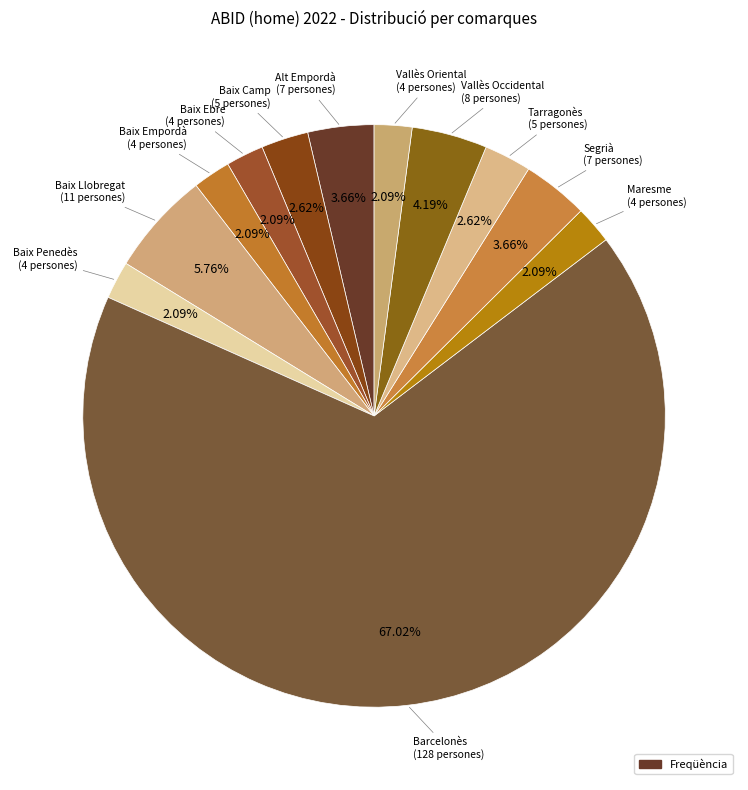

Which slice represents more than half of the pie?

Barcelonès